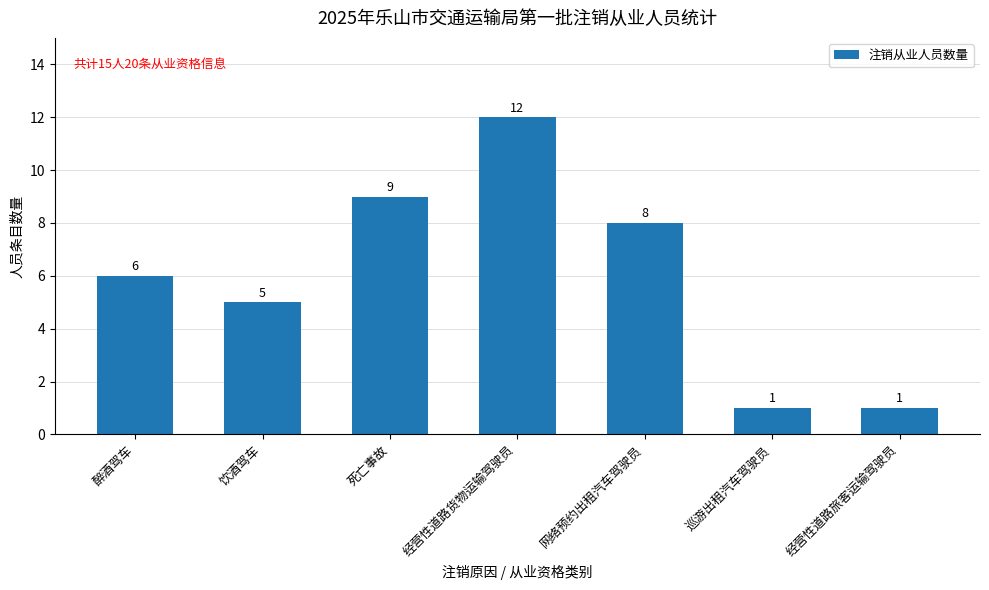

Does the chart contain any negative values?

No